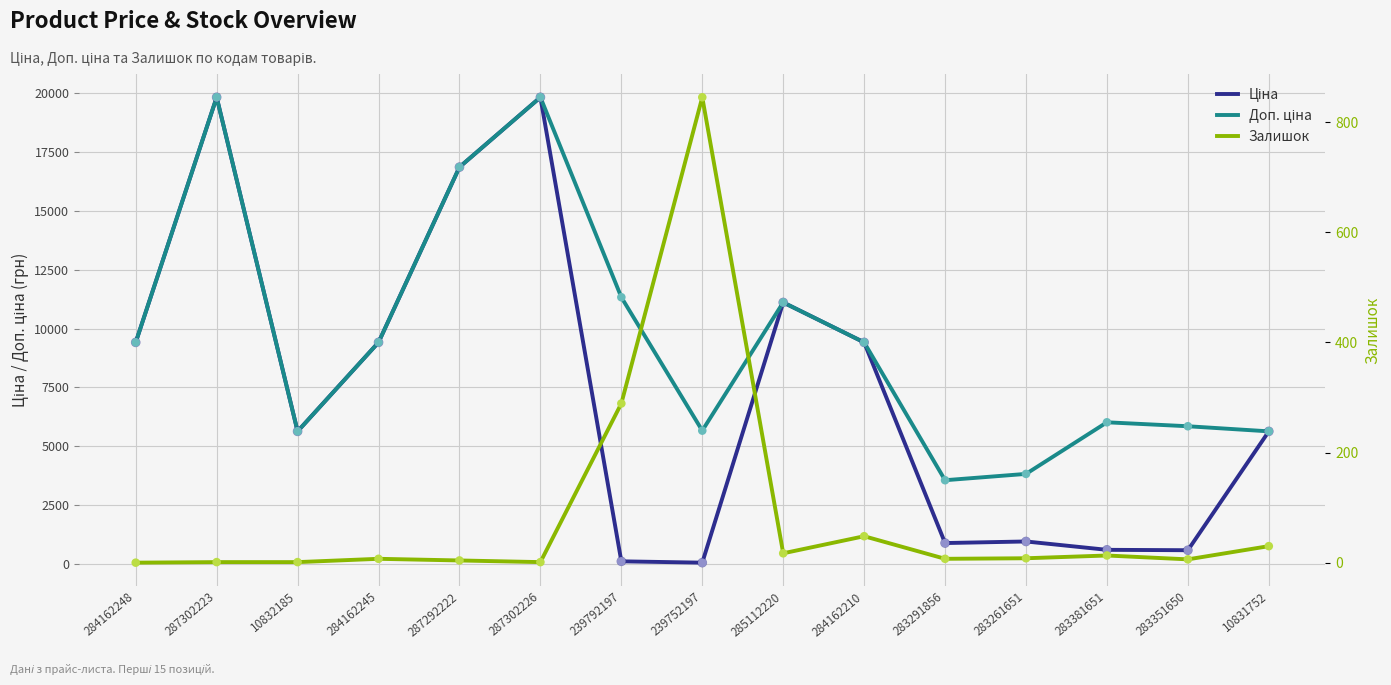

At how many categories does at least one series exceed 14516?

3